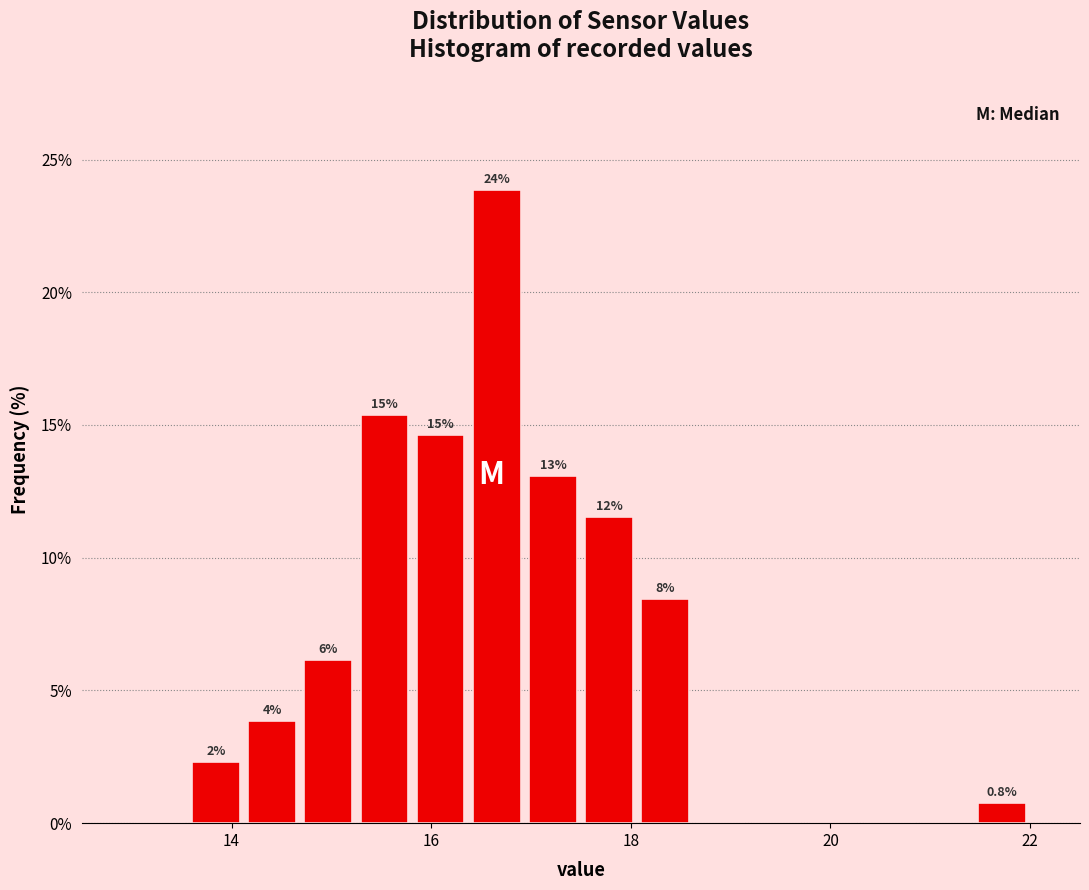

Read against the x-axis, roughly where is the centre of the tallest bar?

16.6